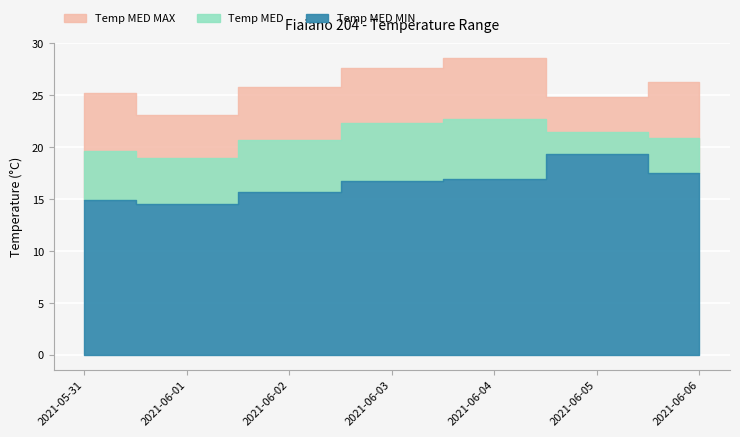

Where does the Temp MED series first go above 20?

2021-06-02